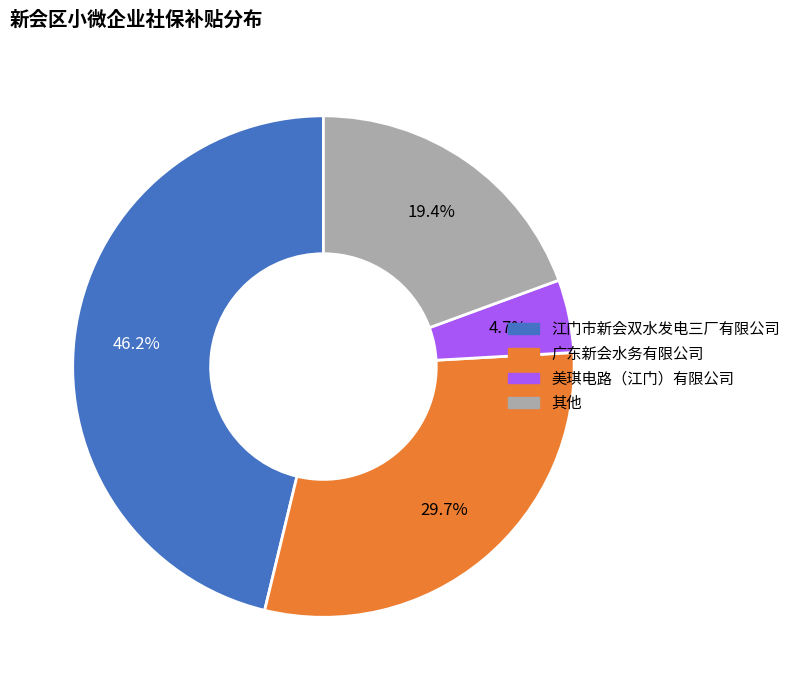

Is there any slice that represents more than half of the pie?

No